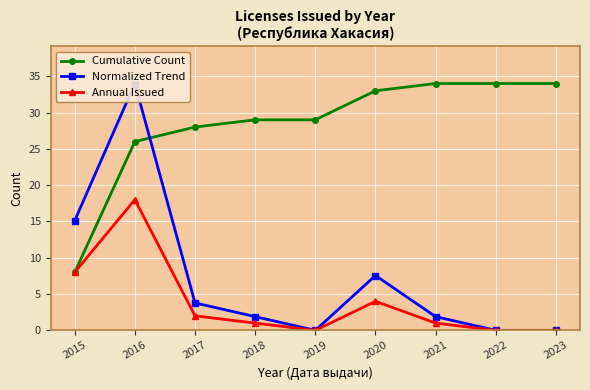

How many times do Cumulative Count and Normalized Trend cross each other?

1